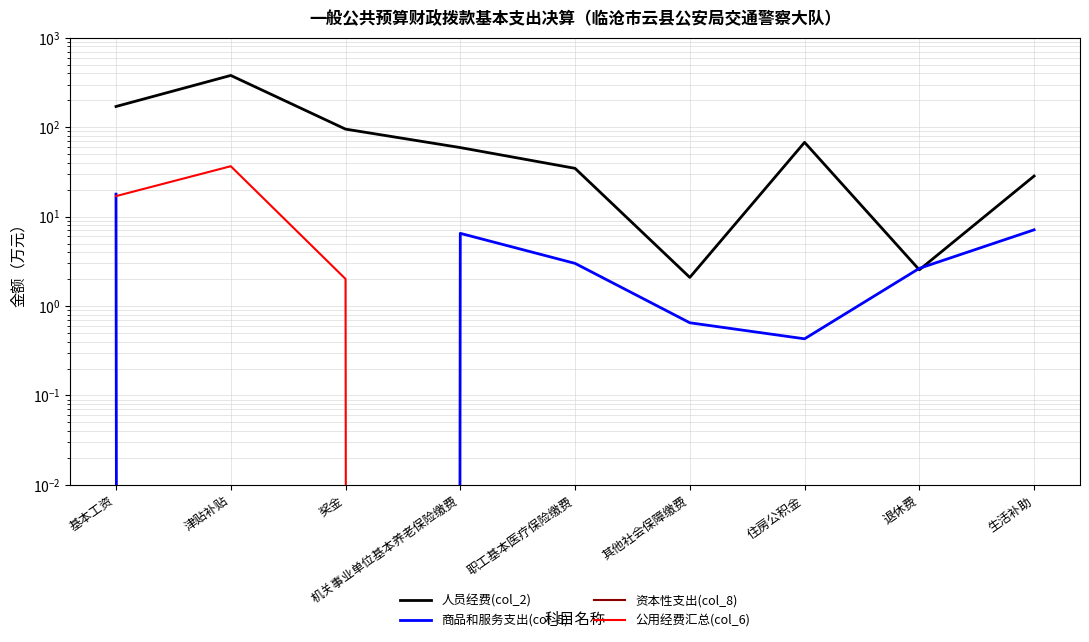

How many intersections are there between 商品和服务支出(col_5) and 公用经费汇总(col_6)?

2